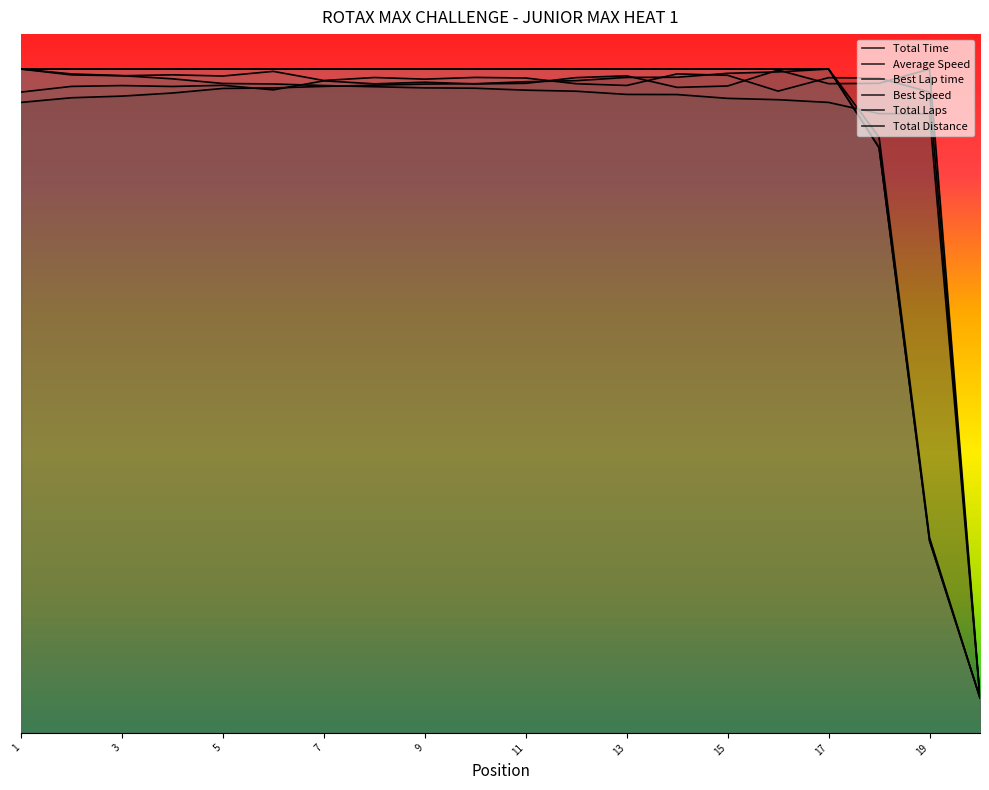

What position from the left is CEDENO Luigi?

8